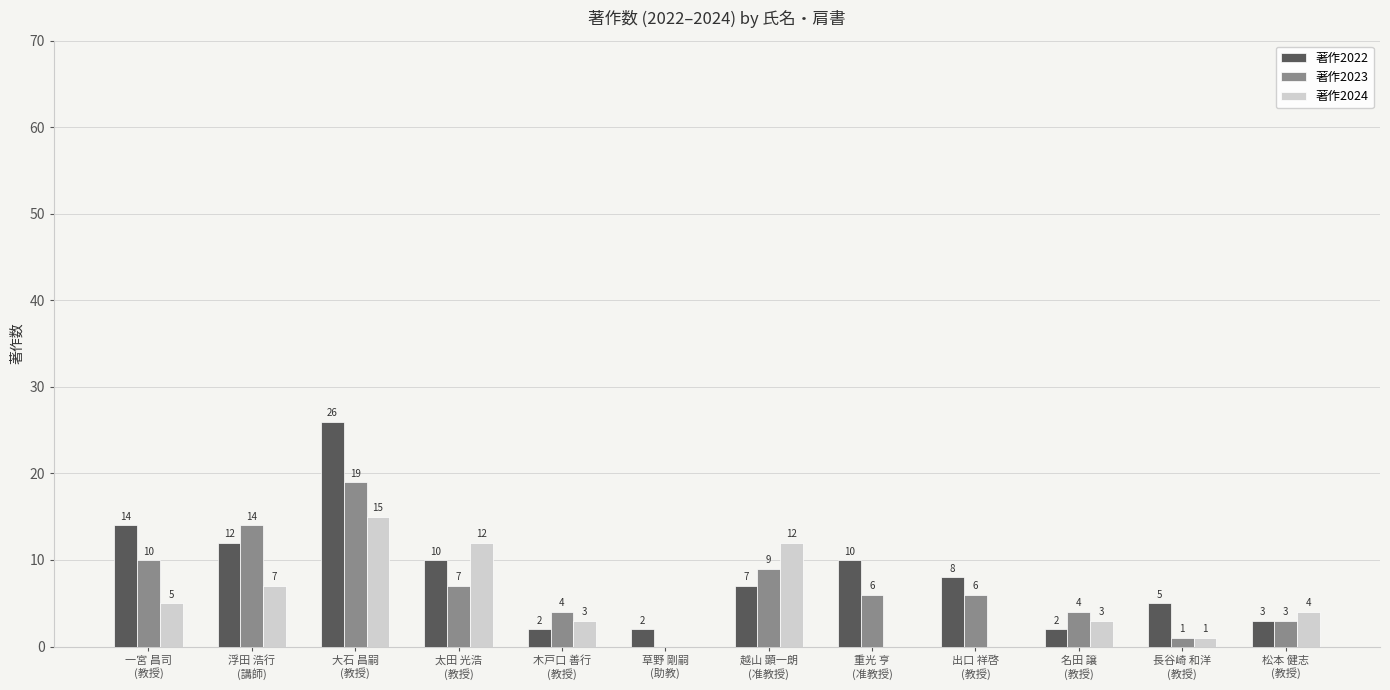

Which series changed the most between 一宮 昌司
(教授) and 名田 譲
(教授)?

著作2022